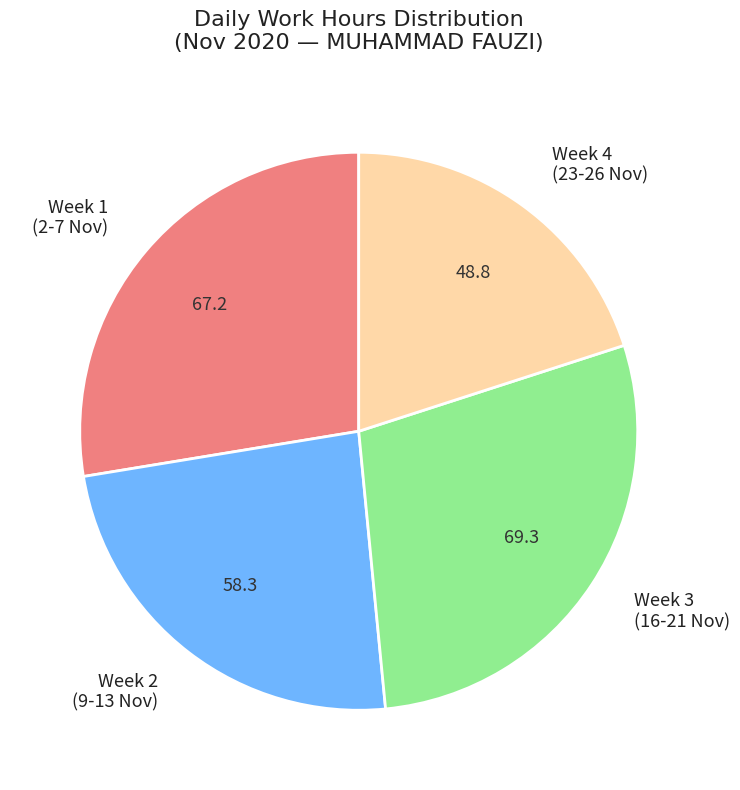

What is the ratio of the value at Week 1 (2-7 Nov) to the value at Week 3 (16-21 Nov)?

1.0